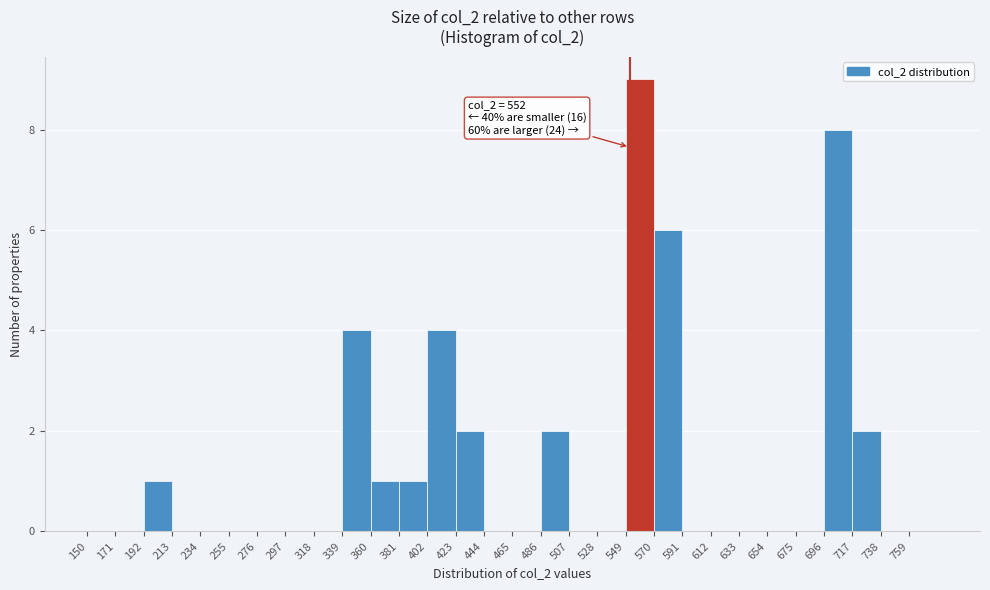

Which range on the x-axis has the tallest bar?

549 to 570